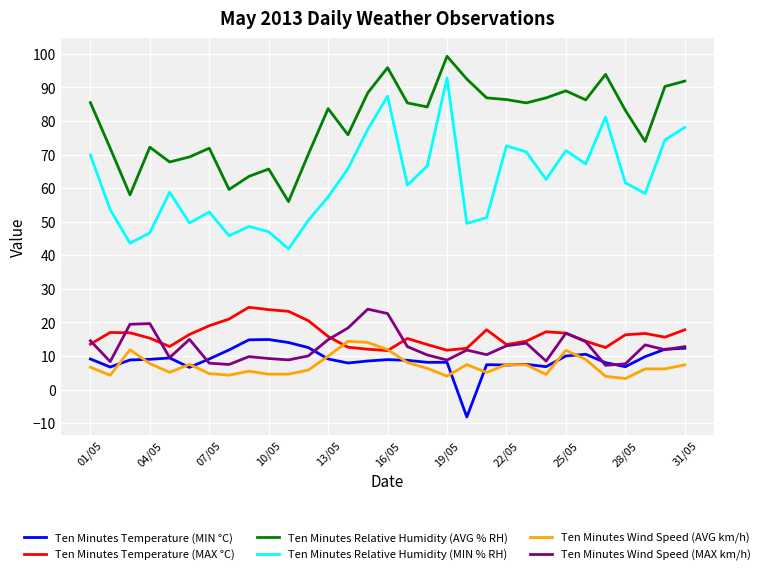

Which series has the largest total across all categories?

Ten Minutes Relative Humidity (AVG % RH)